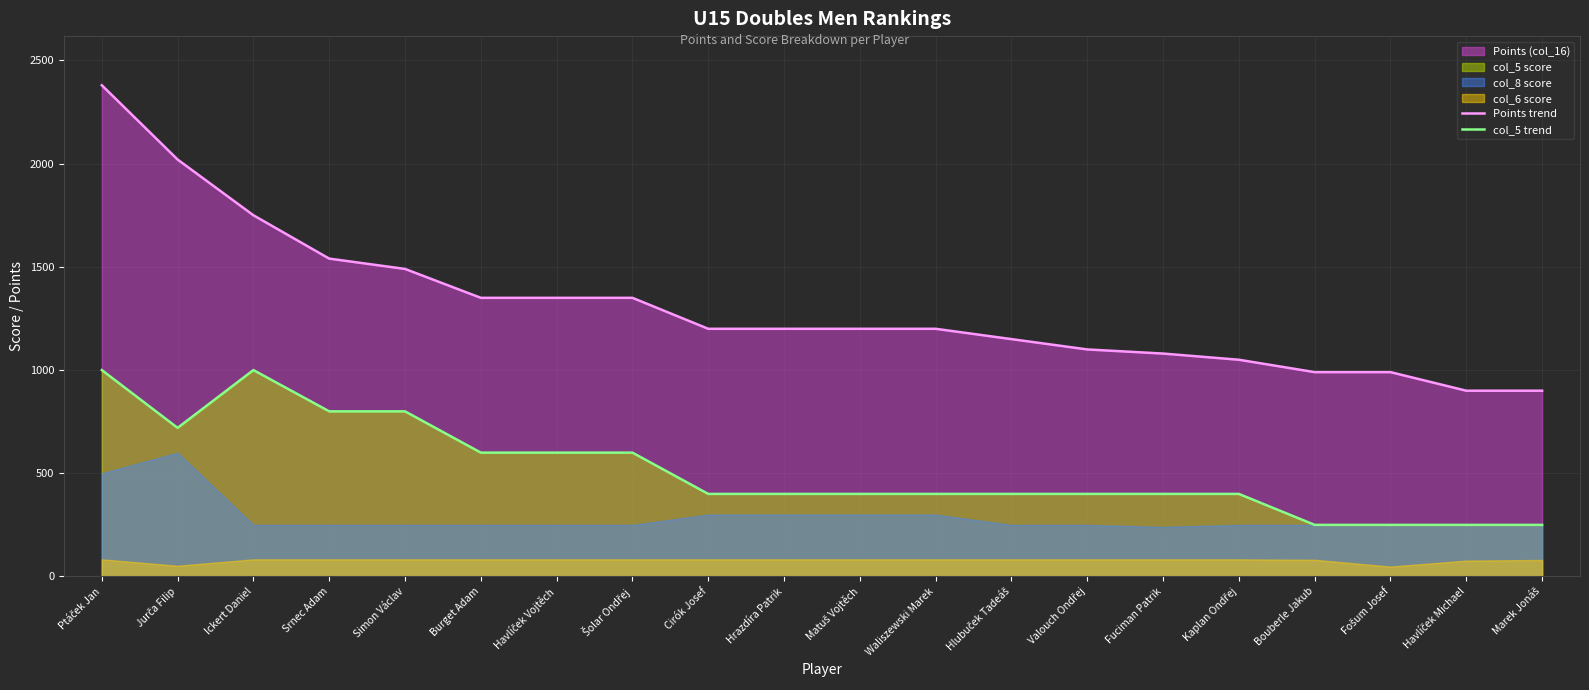

Reading right to left, list all the values displayed in this chart.

Points trend: Marek Jonáš=900	Havlíček Michael=900	Fošum Josef=990	Bouberle Jakub=990	Kaplan Ondřej=1050	Fuciman Patrik=1080	Valouch Ondřej=1100	Hlubuček Tadeáš=1150	Waliszewski Marek=1200	Matuš Vojtěch=1200	Hrazdíra Patrik=1200	Cirók Josef=1200	Šolar Ondřej=1350	Havlíček Vojtěch=1350	Burget Adam=1350	Simon Václav=1490	Srnec Adam=1540	Ickert Daniel=1750	Jurča Filip=2020	Ptáček Jan=2380
col_5 trend: Marek Jonáš=250	Havlíček Michael=250	Fošum Josef=250	Bouberle Jakub=250	Kaplan Ondřej=400	Fuciman Patrik=400	Valouch Ondřej=400	Hlubuček Tadeáš=400	Waliszewski Marek=400	Matuš Vojtěch=400	Hrazdíra Patrik=400	Cirók Josef=400	Šolar Ondřej=600	Havlíček Vojtěch=600	Burget Adam=600	Simon Václav=800	Srnec Adam=800	Ickert Daniel=1000	Jurča Filip=720	Ptáček Jan=1000